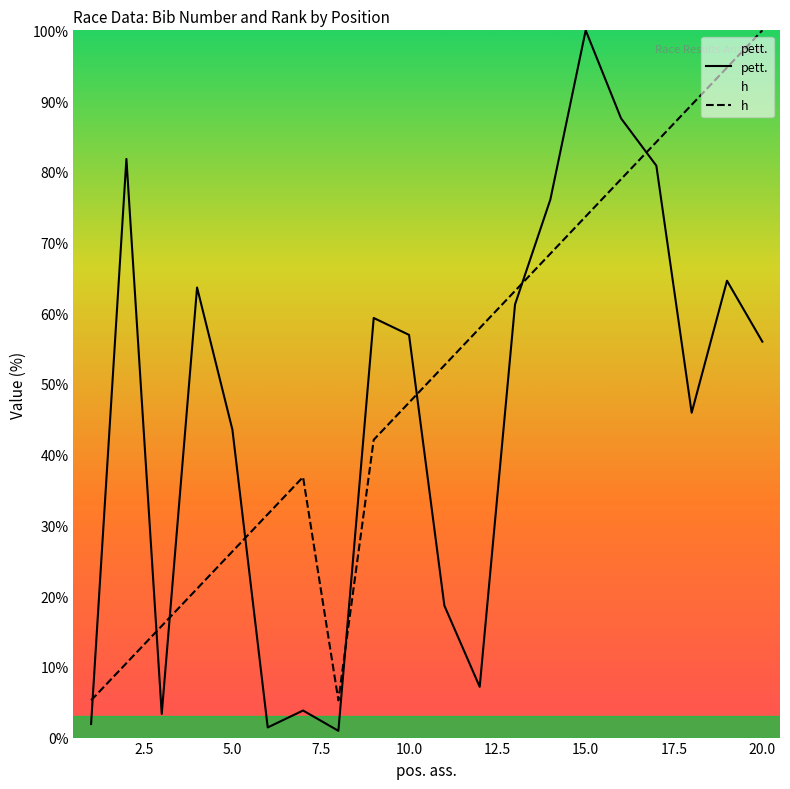

What is the sum of all h values?

1005.3